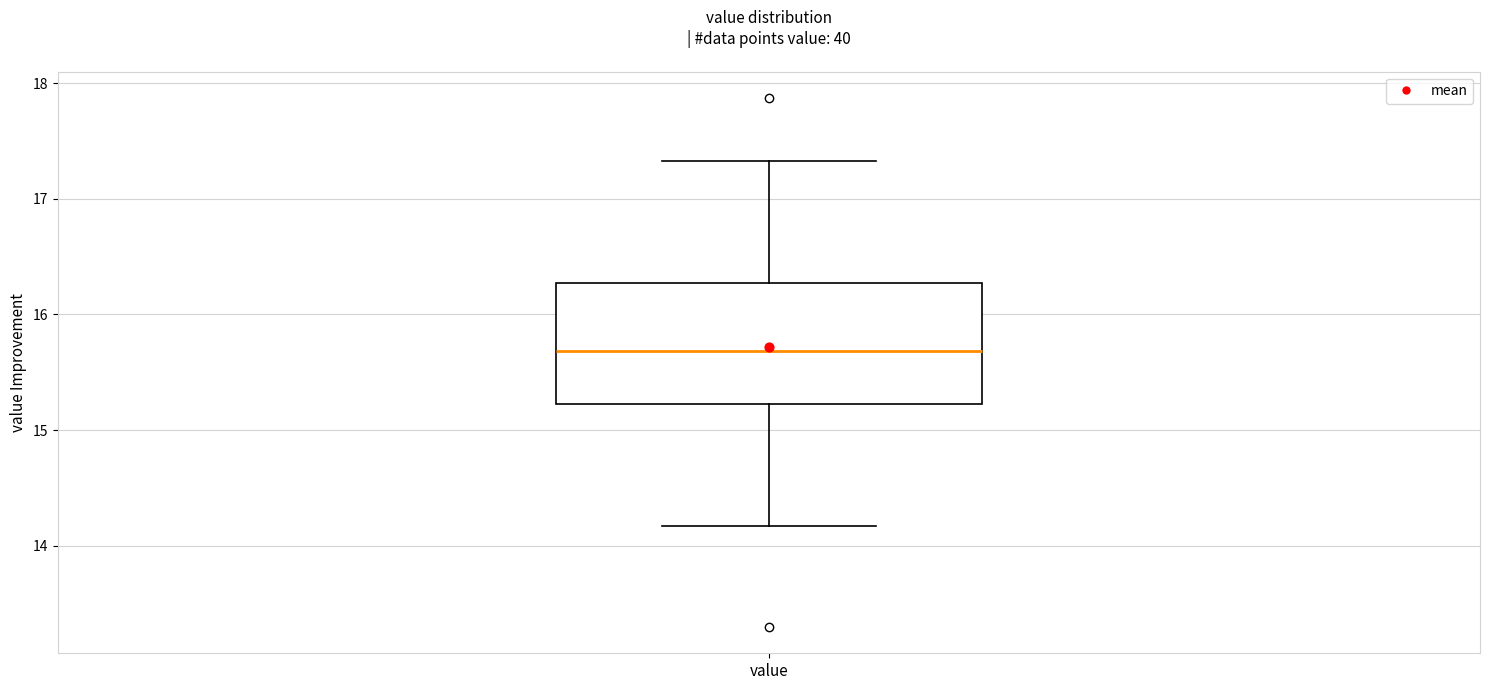

Transcribe this box plot: give where the median line is, the range the box spans, and where the two whiskers end, as read against the y-axis. The values are not printed on the chart, so give them approximately, as read against the axis.

median 15.7, box 15.2 to 16.3, whiskers 14.2 to 17.3